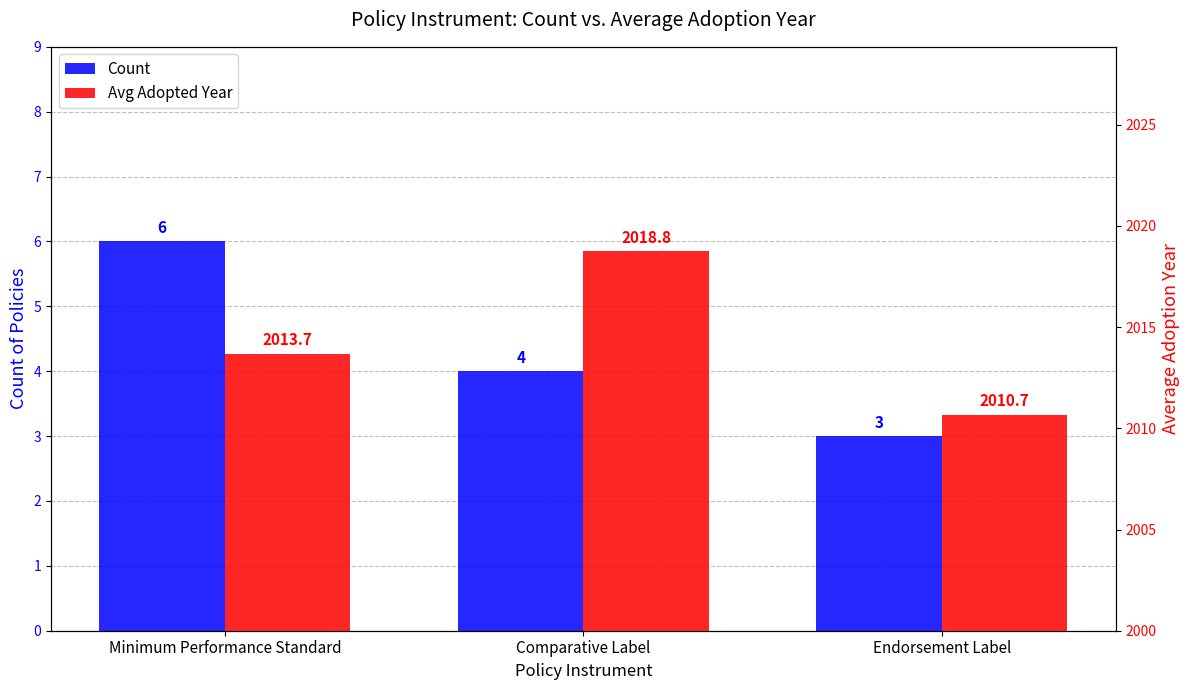

What is the highest value of the Count series?

6.0